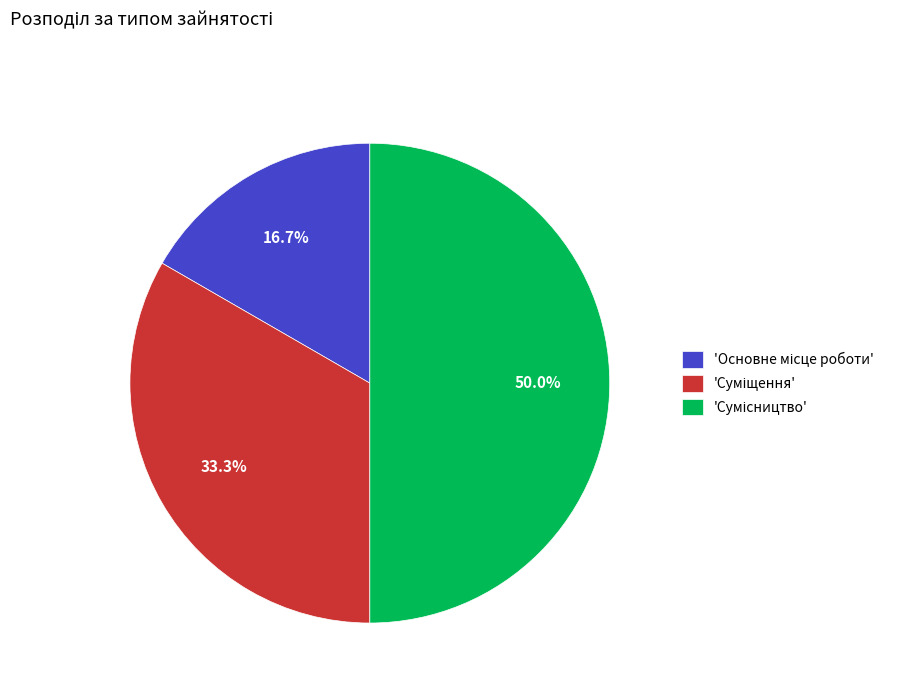

To the nearest percent, what is the difference between the largest and smallest slice percentages?

33%